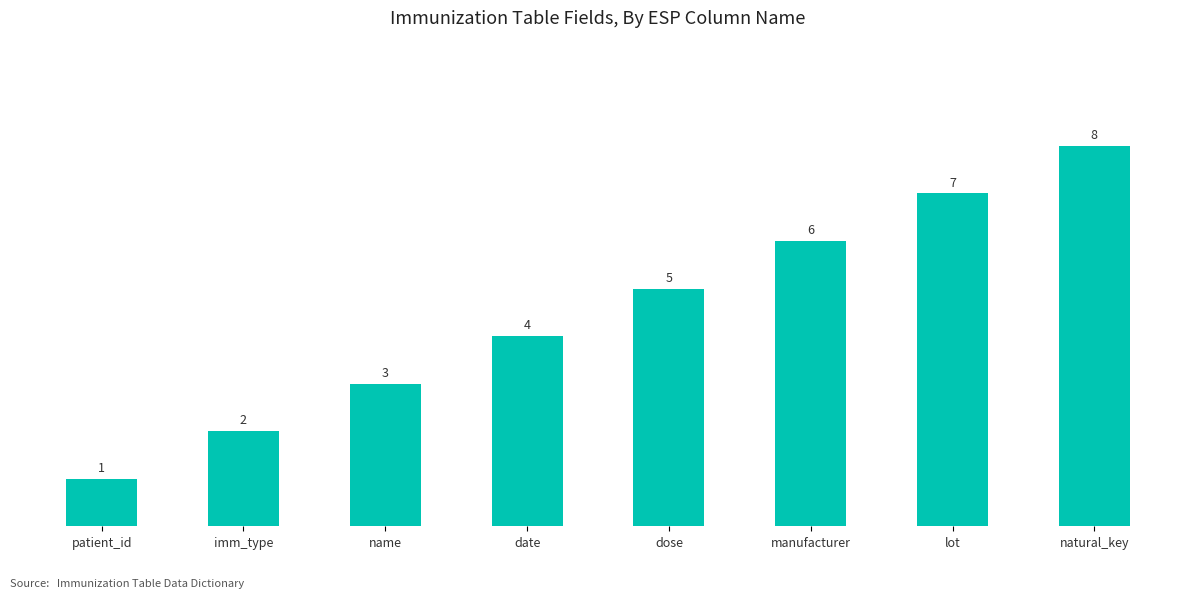

At which label is the value closest to 4?

date